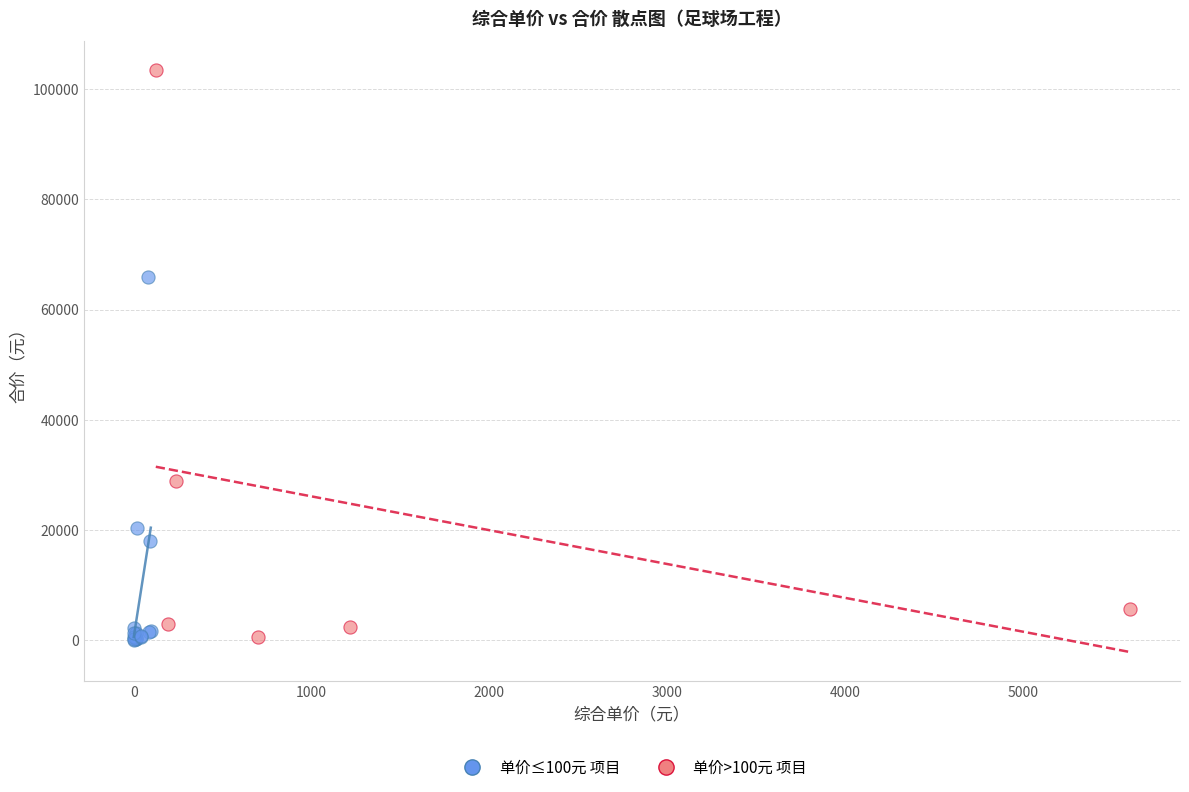

Which series has the widest spread of Y values?

单价>100元 项目